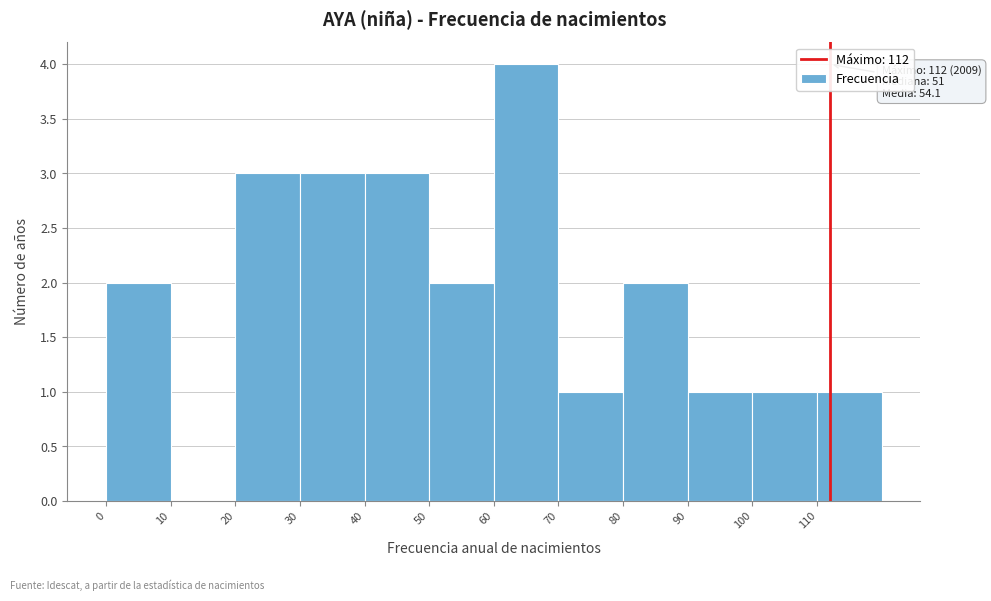

Over which range of the x-axis is the bar tallest?

60 to 70